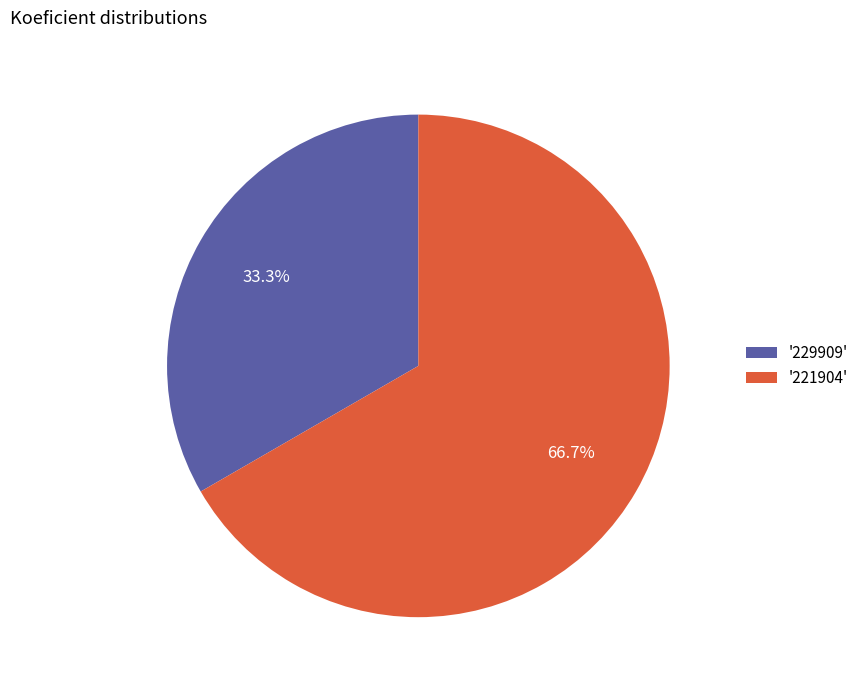

Which has a higher value, '221904' or '229909'?

'221904'